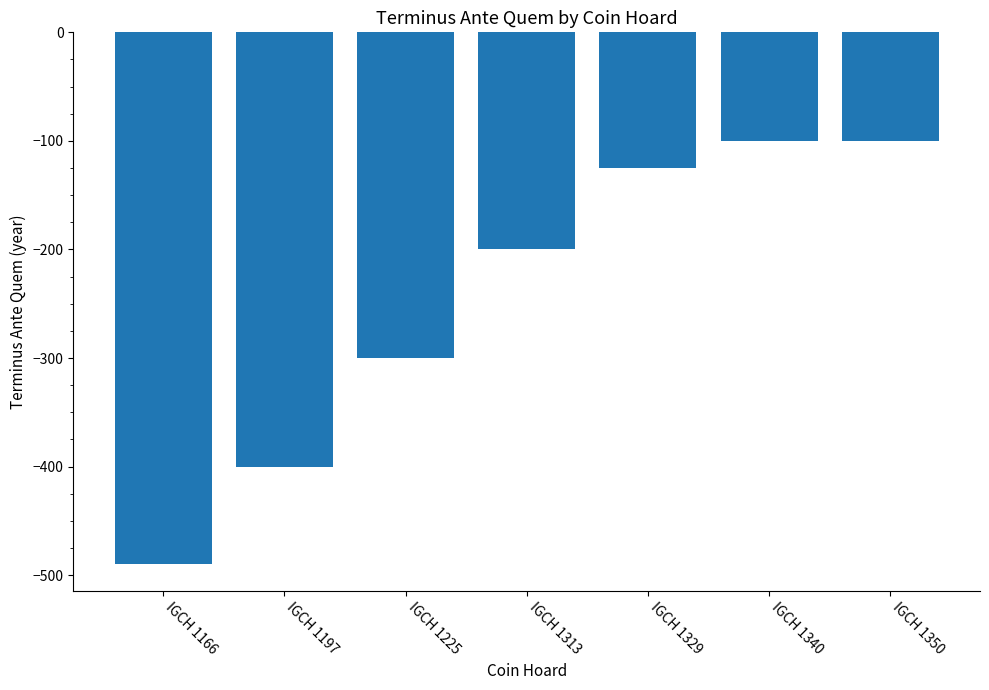

How many series are shown in this chart?

1